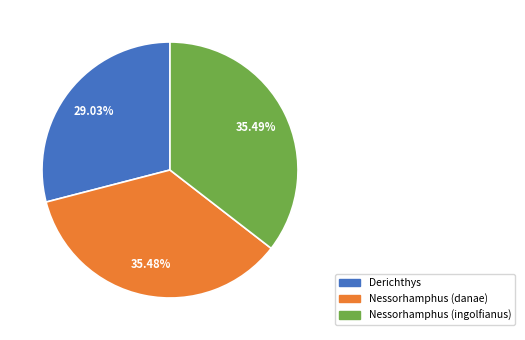

To the nearest percent, what is the difference between the Nessorhamphus (ingolfianus) and Derichthys slice percentages?

6%